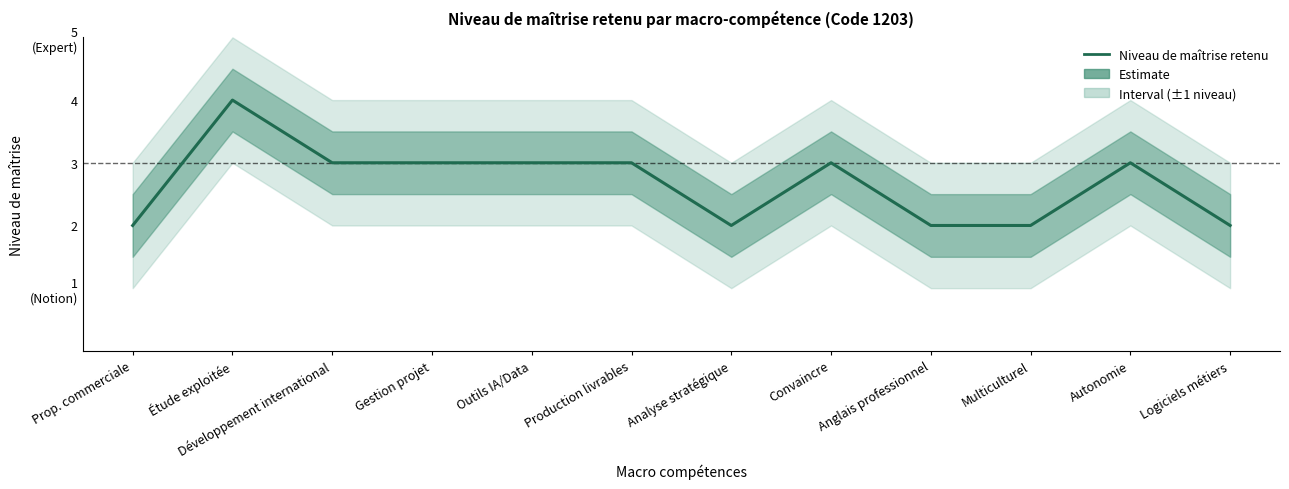

How many data points are less than 3?

5